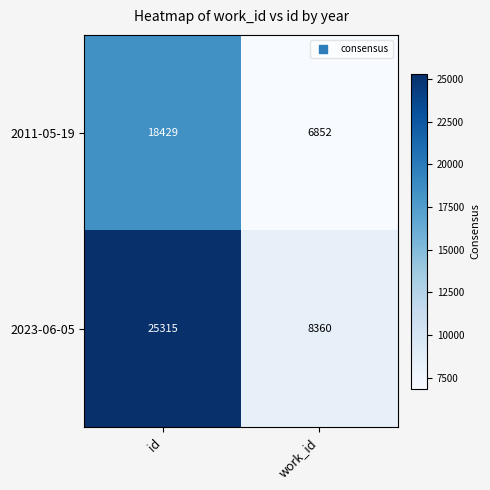

What is the average value of the 2023-06-05 series?

16838